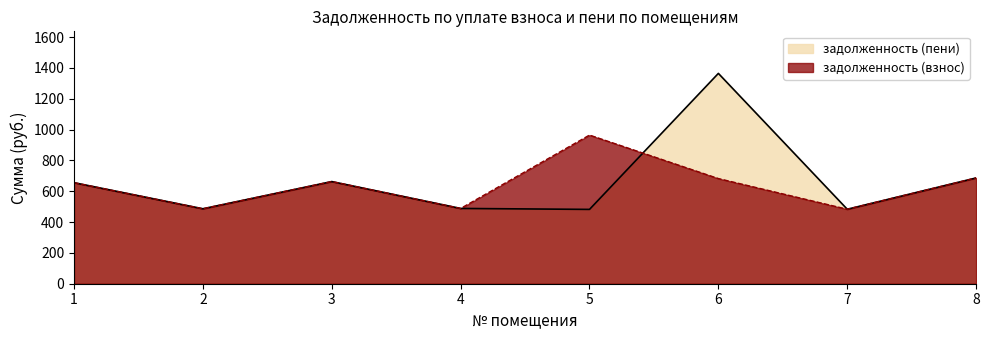

Where is the first local minimum for задолженность (пени)?

2